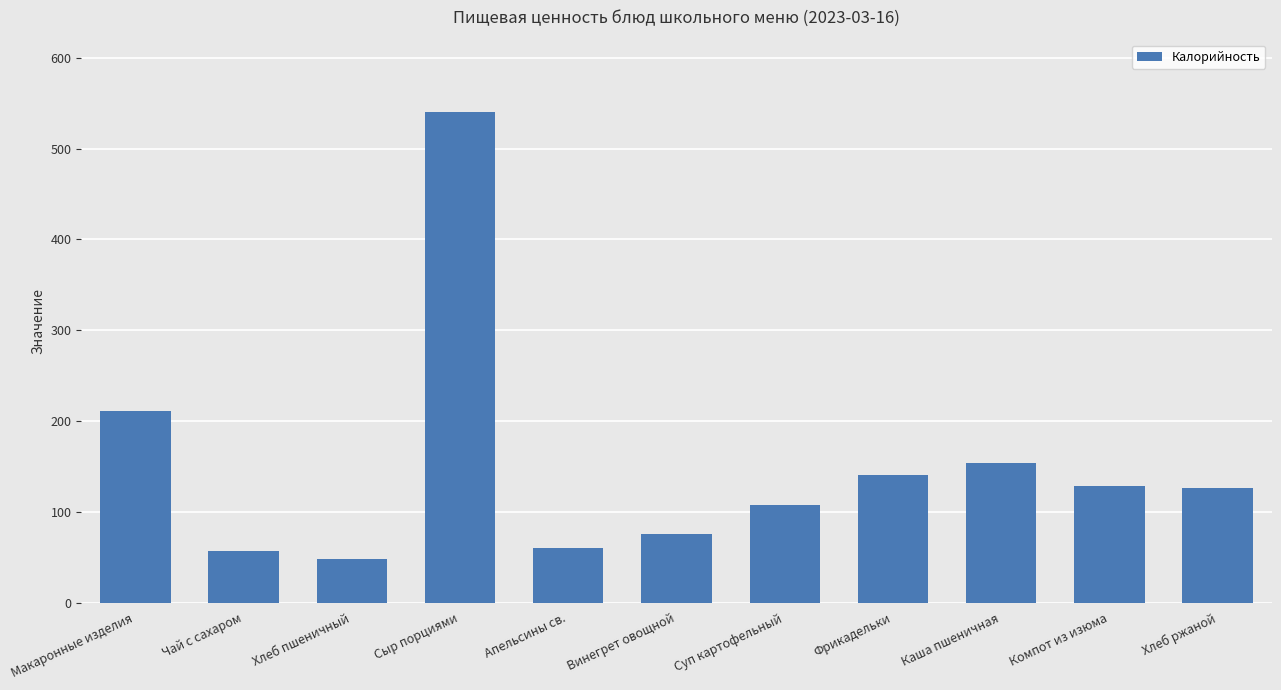

Which category has the highest value across all series?

Сыр порциями